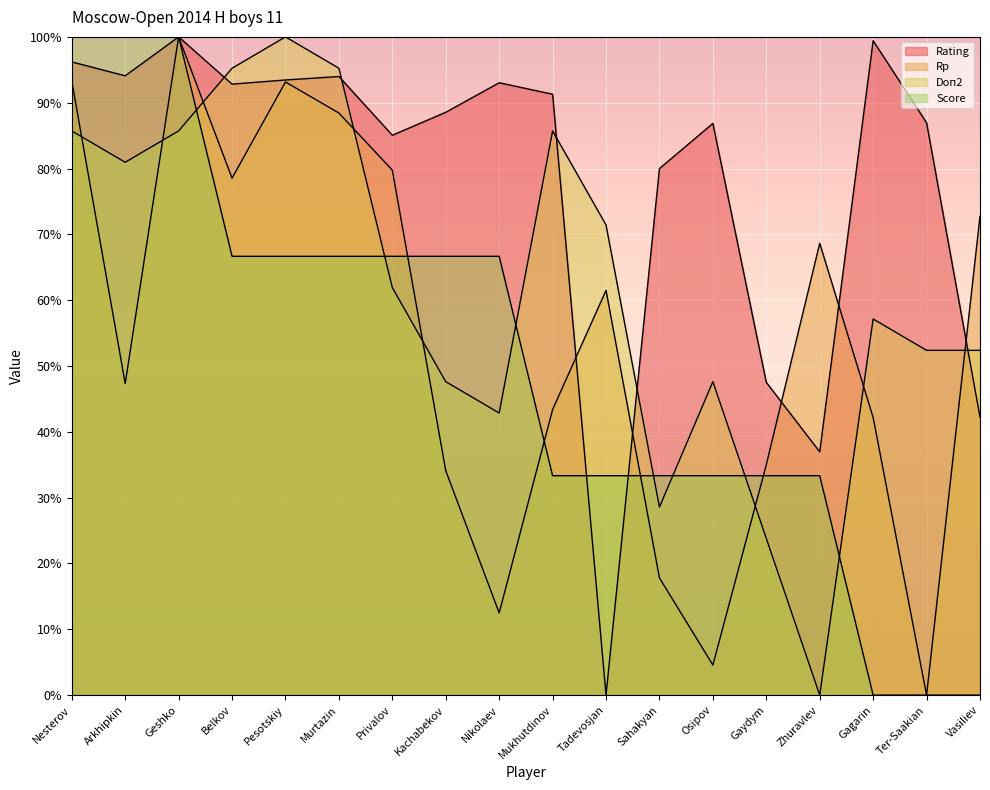

True or false: Rating has a value of 167.8 at Murtazin.

False